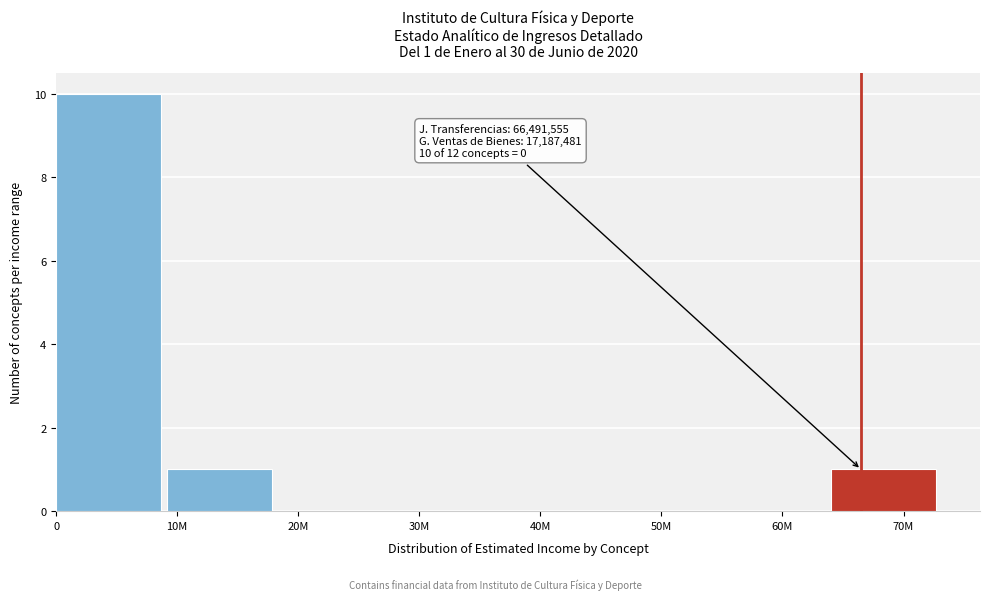

Reading left to right, what are all the values shown in this chart?

0=10	10M=1	20M=0	30M=0	40M=0	50M=0	60M=0	70M=1